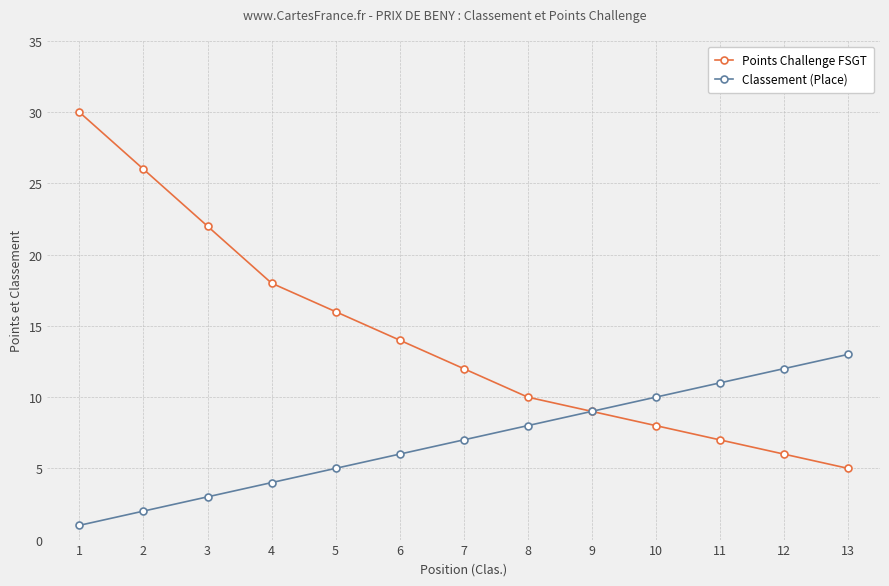

Rank the series by their maximum value, from lowest to highest.

Classement (Place), Points Challenge FSGT